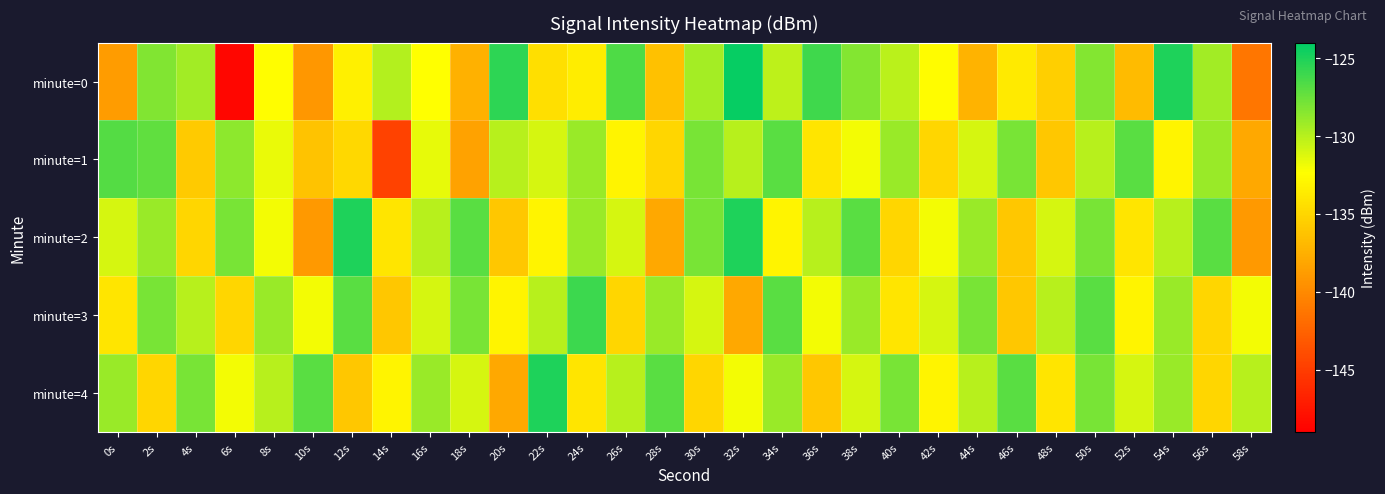

What is the greatest value displayed?

-124.3